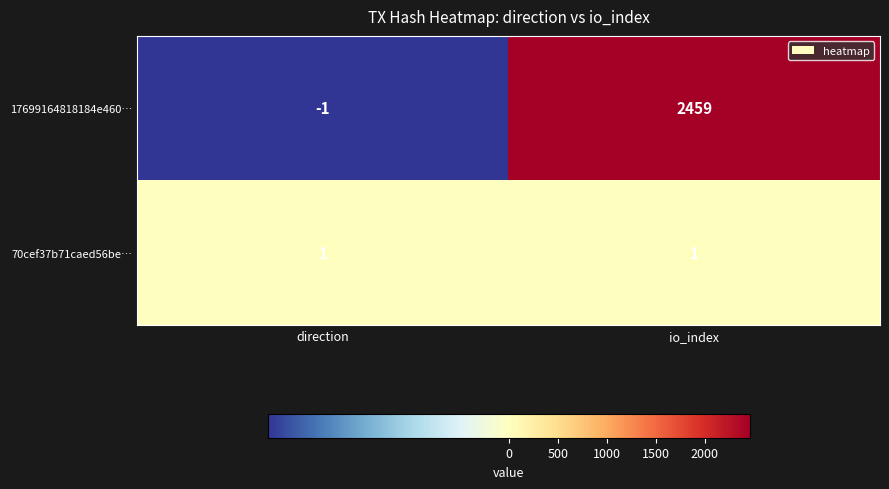

Which label corresponds to the largest value in the chart?

io_index